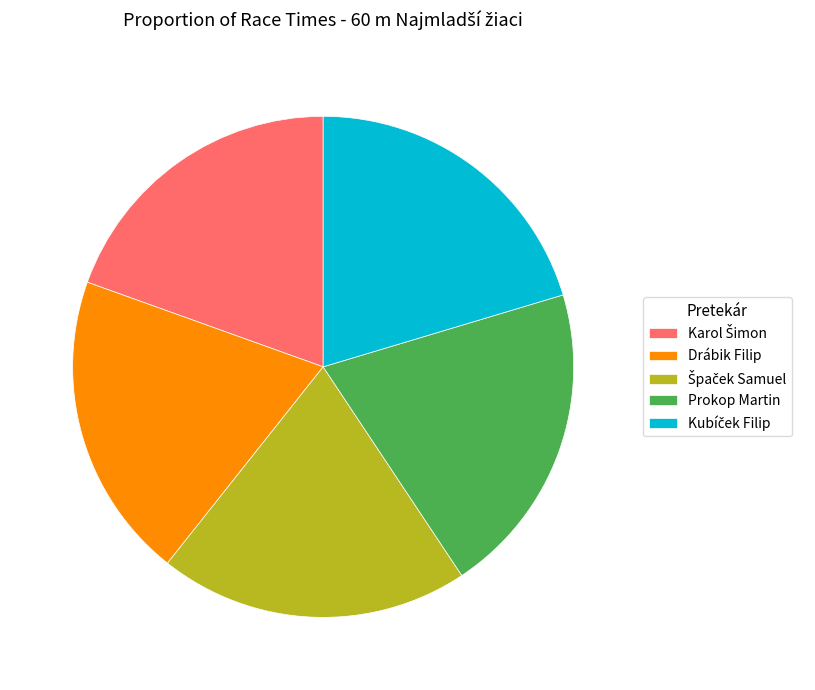

What is the ratio of the value at Prokop Martin to the value at Drábik Filip?

1.0